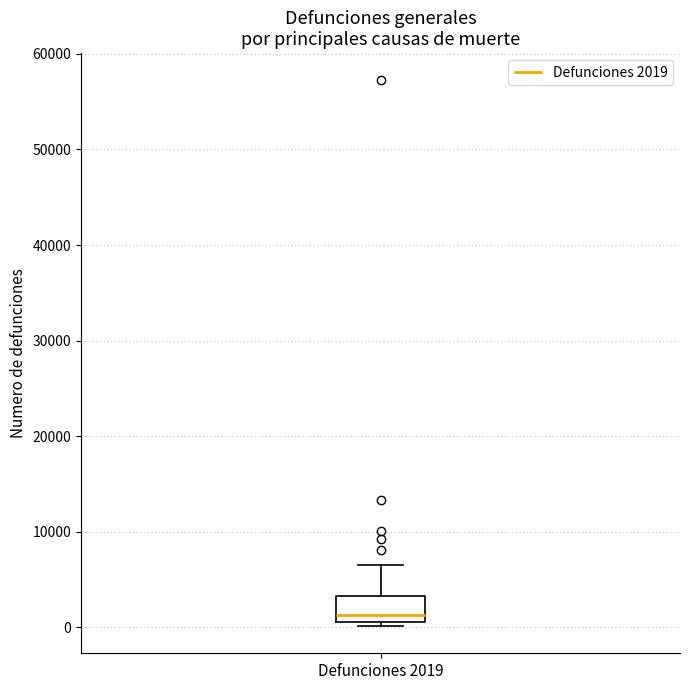

Read this box plot against the y-axis: the position of the median line, the range covered by the box, and the ends of both whiskers. The values are not printed on the chart, so give them approximately, as read against the axis.

median 1000 (just above the box's lower edge), box 1000 to 3000, whiskers 0 to 7000